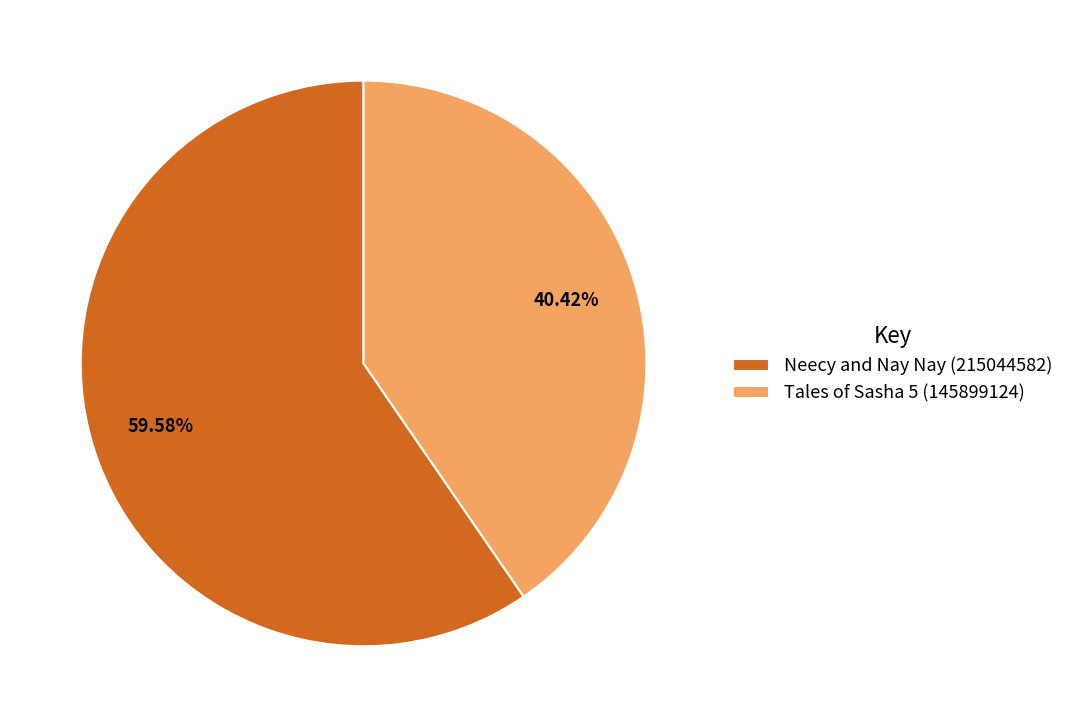

To the nearest percent, what percentage of the pie is Tales of Sasha 5 (145899124)?

40%